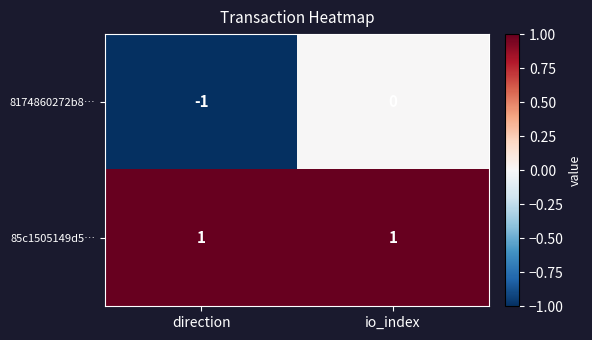

Between direction and io_index, which series saw the biggest shift?

8174860272b8…